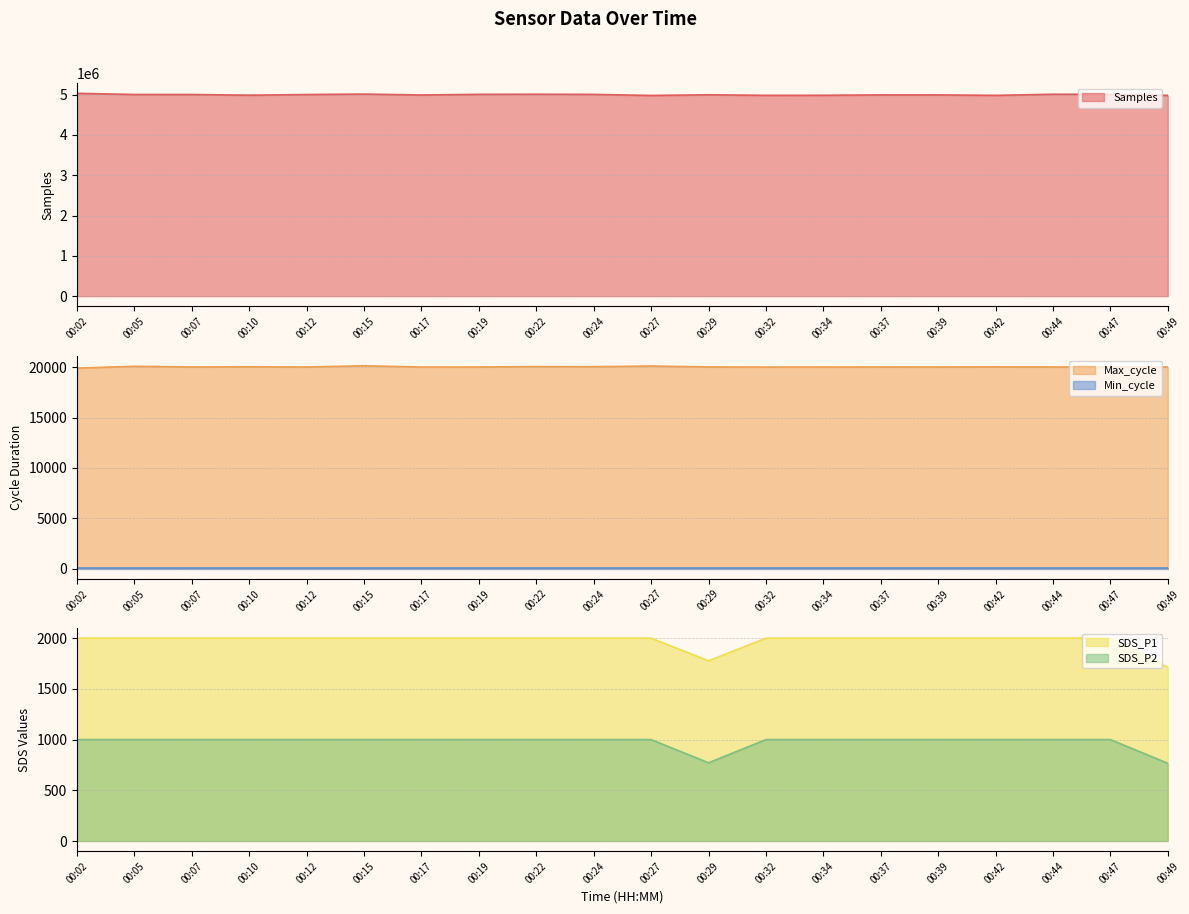

Which series changed the most between 00:29 and 00:34?

Samples